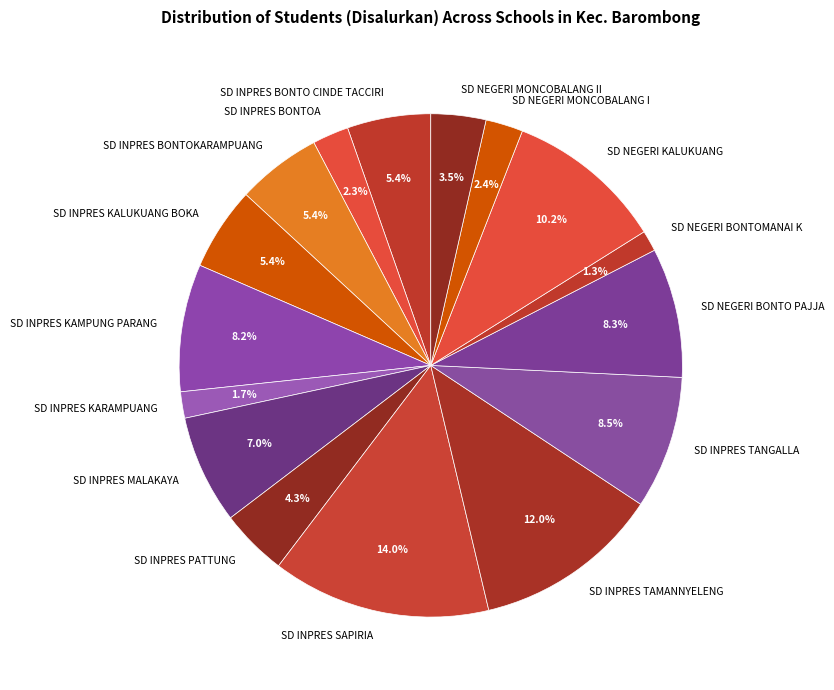

To the nearest percent, what percentage of the pie is SD INPRES KAMPUNG PARANG?

8%